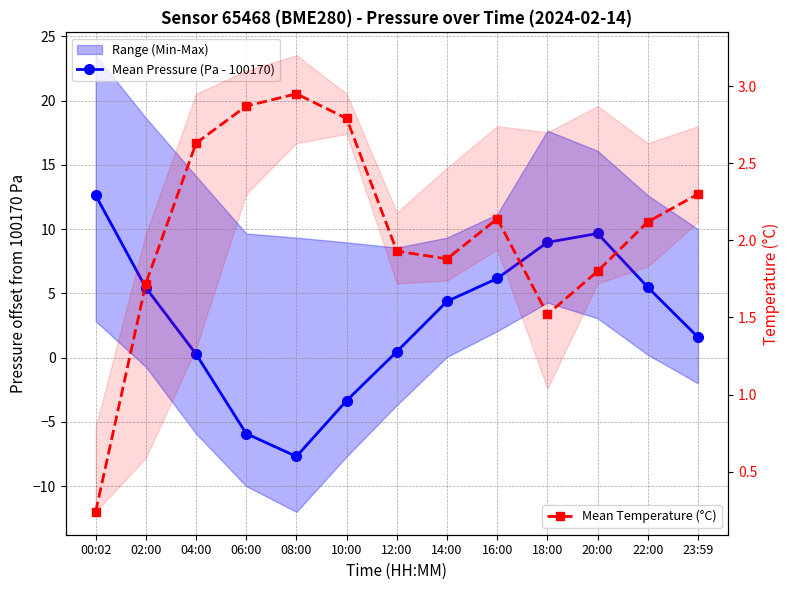

Which has a higher value, 04:00 or 22:00?

22:00